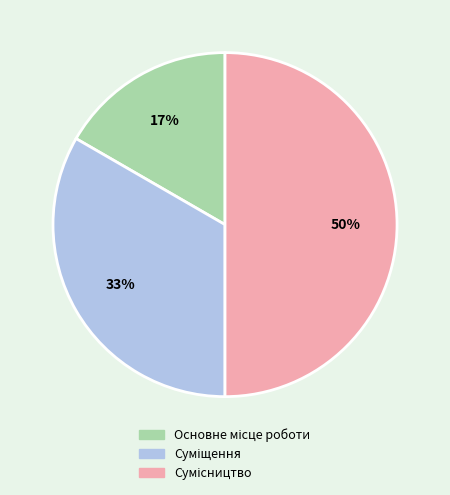

To the nearest percent, what is the difference between the largest and smallest slice percentages?

33%